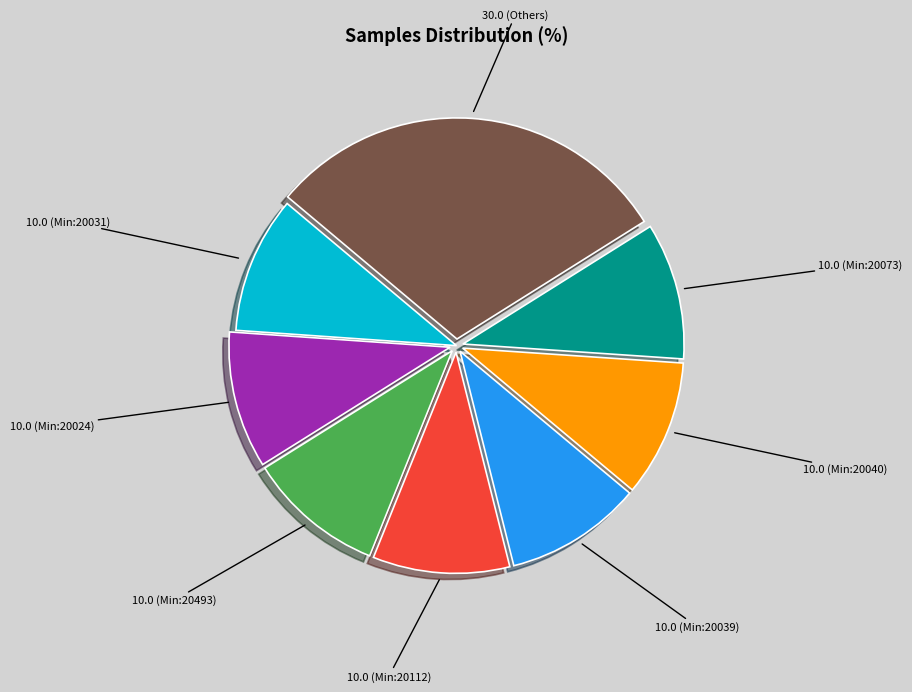

Is there any slice that represents more than half of the pie?

No